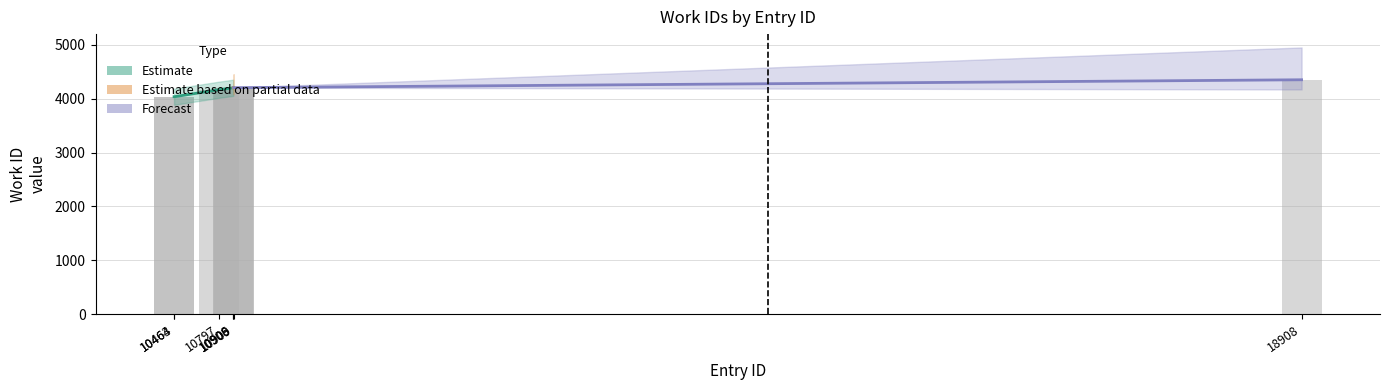

The value at 10797 is 1945. True or false?

False